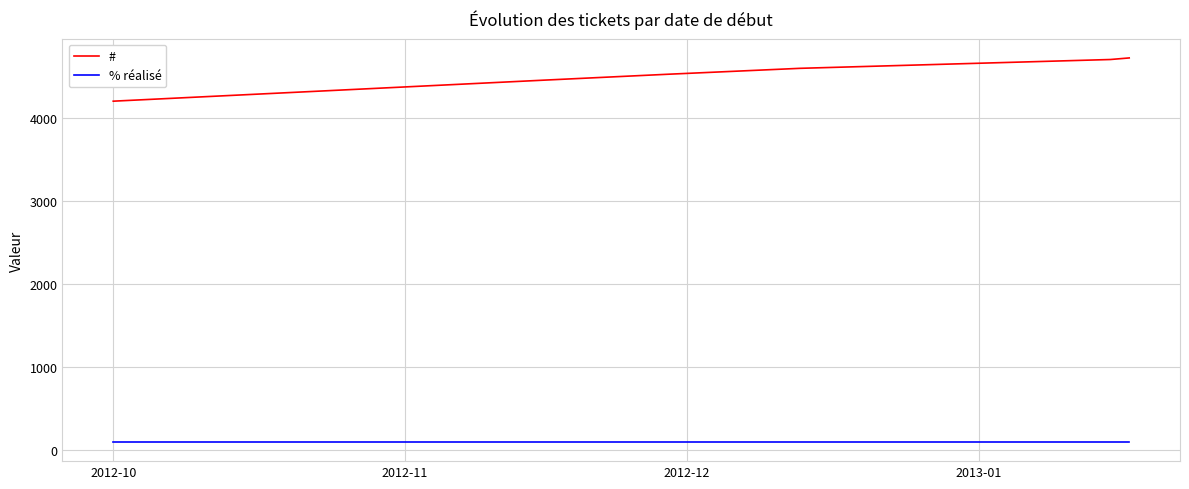

What is the difference between the maximum and minimum values in the # series?

520